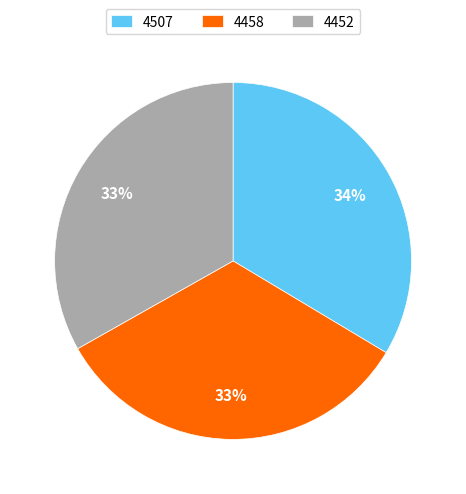

What is the ratio of the value at 4452 to the value at 4458?

1.0